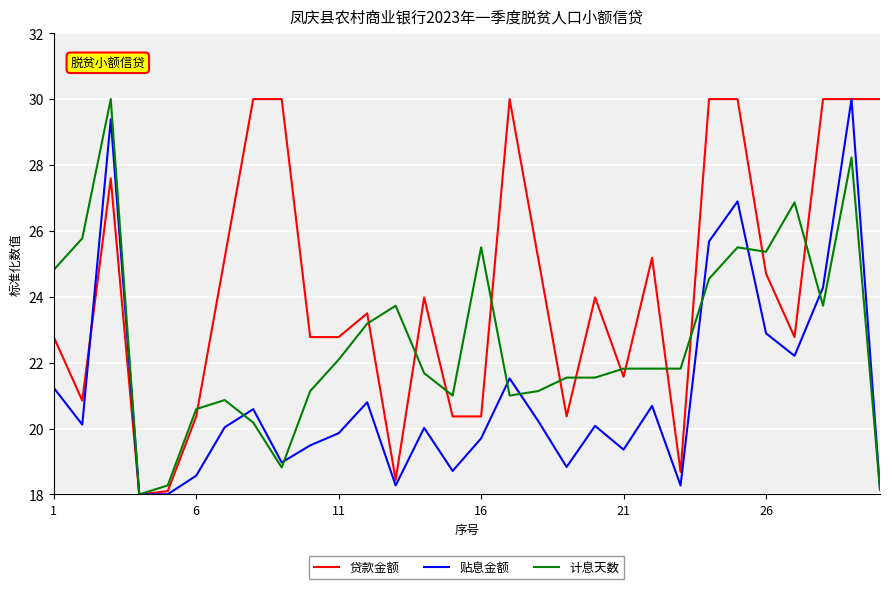

What is the difference between the maximum and minimum values in the 计息天数 series?

12.0